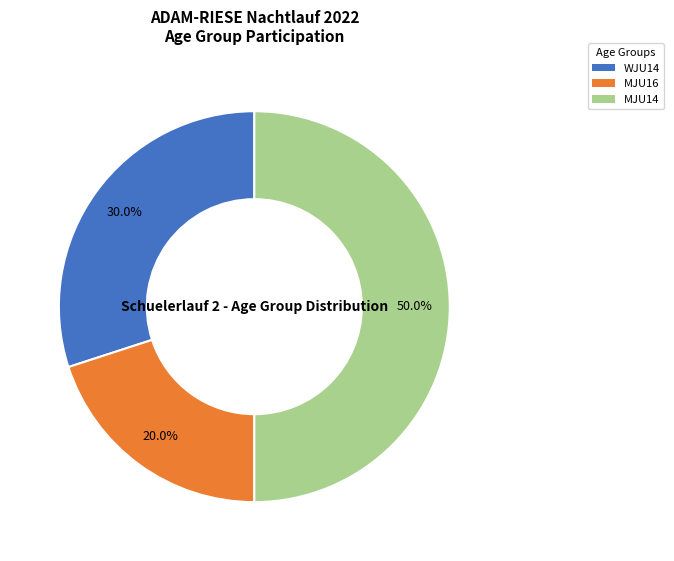

What percentage do MJU16 and WJU14 together represent?

50.0%